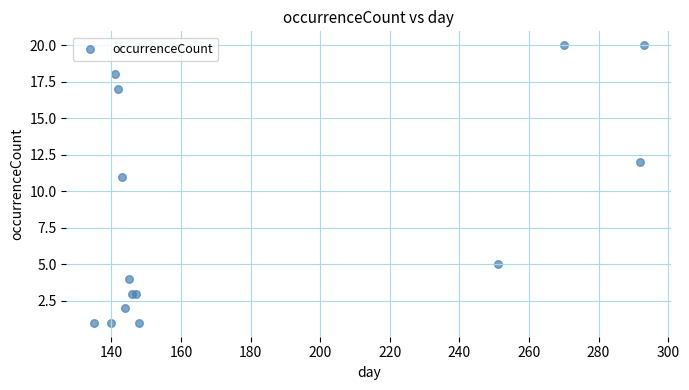

What Y value in the scatter plot is closest to 10?

11